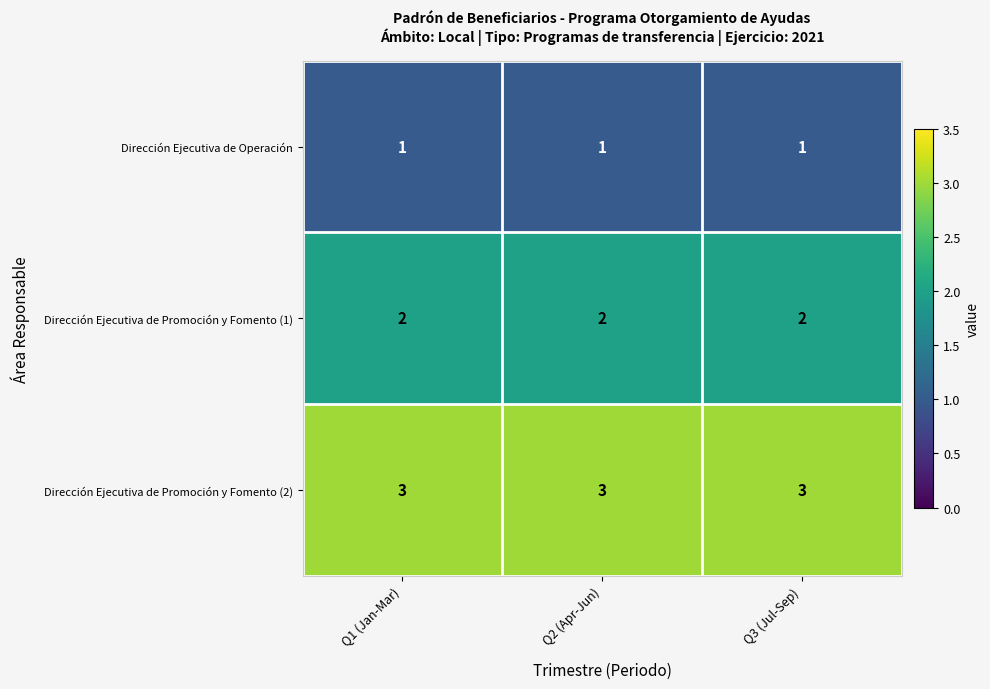

What is the lowest value of the Dirección Ejecutiva de Promoción y Fomento (2) series?

3